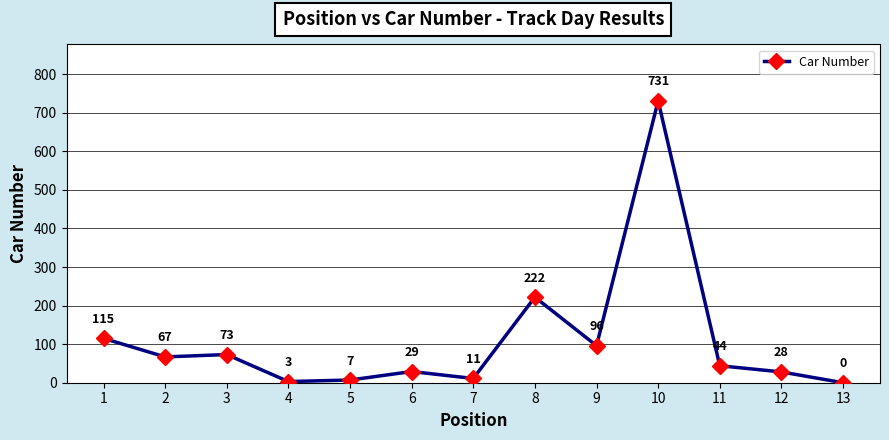

Reading left to right, what are all the values shown in this chart?

115	67	73	3	7	29	11	222	96	731	44	28	0